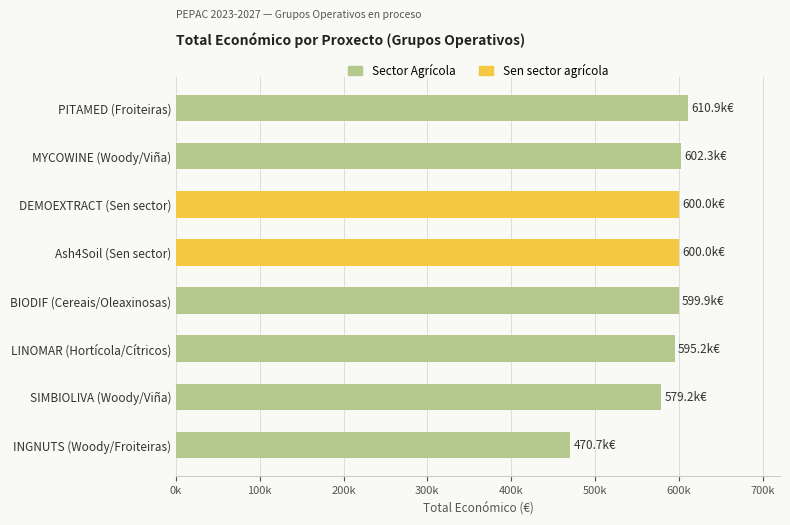

True or false: the data shows 600043 at DEMOEXTRACT (Sen sector).

True